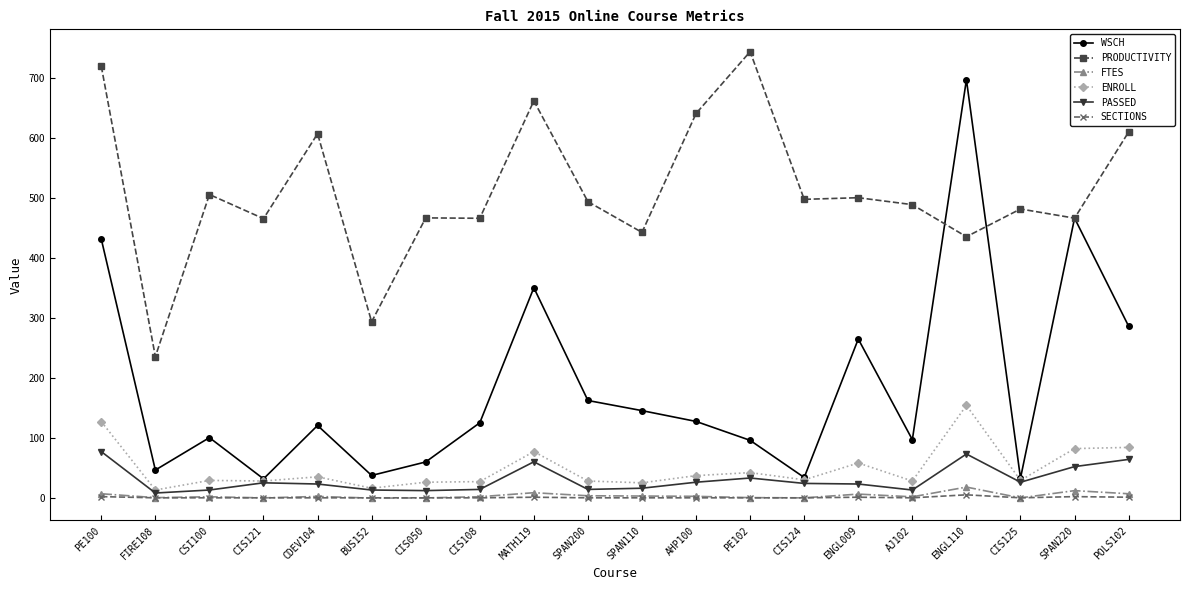

Which series has the largest range (max minus min)?

WSCH